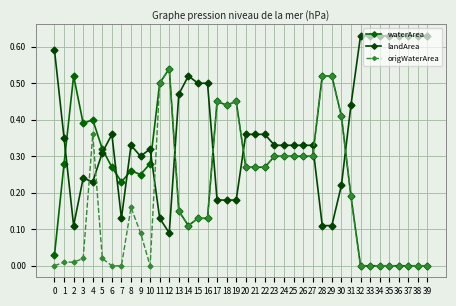

True or false: waterArea and origWaterArea intersect in this chart.

False